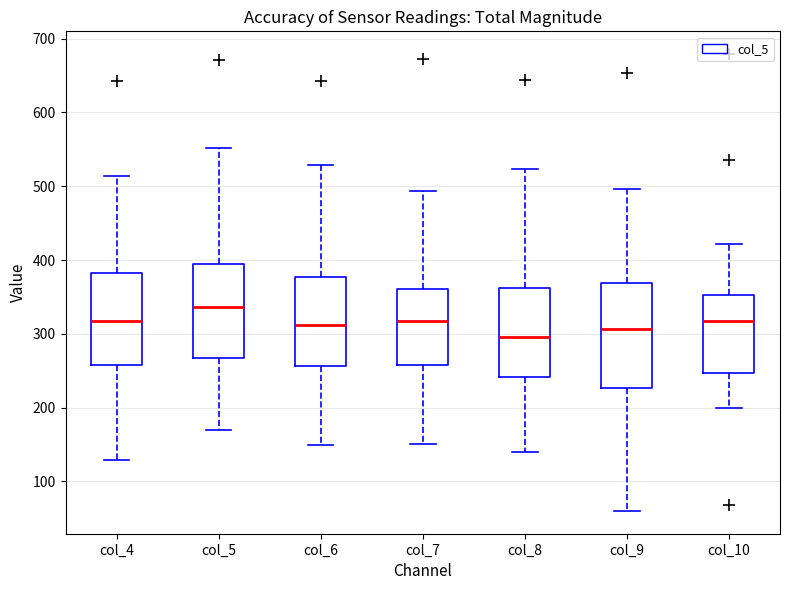

Reading left to right, read every box against the y-axis: the position of its median line, the range the box covers, and the ends of its whiskers. The values are not printed on the chart, so give them approximately, as read against the axis.

col_4: median 320, box 260 to 380, whiskers 130 to 510
col_5: median 340, box 270 to 400, whiskers 170 to 550
col_6: median 310, box 260 to 380, whiskers 150 to 530
col_7: median 320, box 260 to 360, whiskers 150 to 490
col_8: median 300, box 240 to 360, whiskers 140 to 520
col_9: median 310, box 230 to 370, whiskers 60 to 500
col_10: median 320, box 250 to 350, whiskers 200 to 420